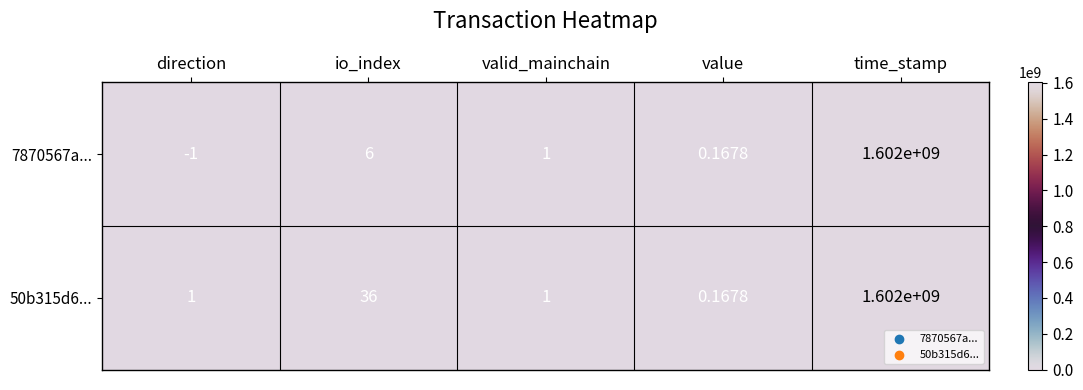

Is the value of 7870567a... at io_index greater than the value of 50b315d6... at io_index?

No